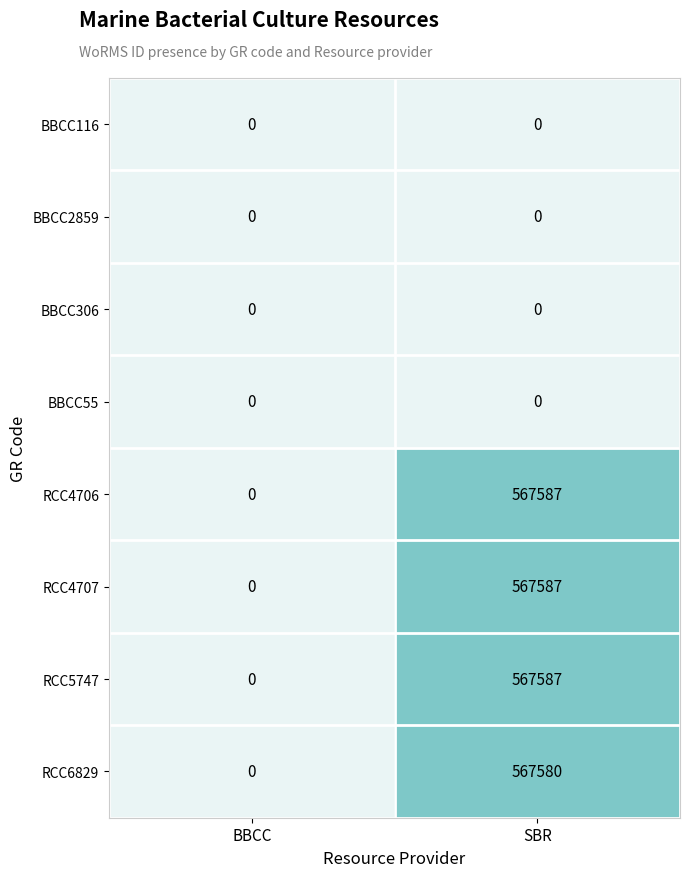

Rank the categories by RCC4706 value from highest to lowest.

SBR, BBCC